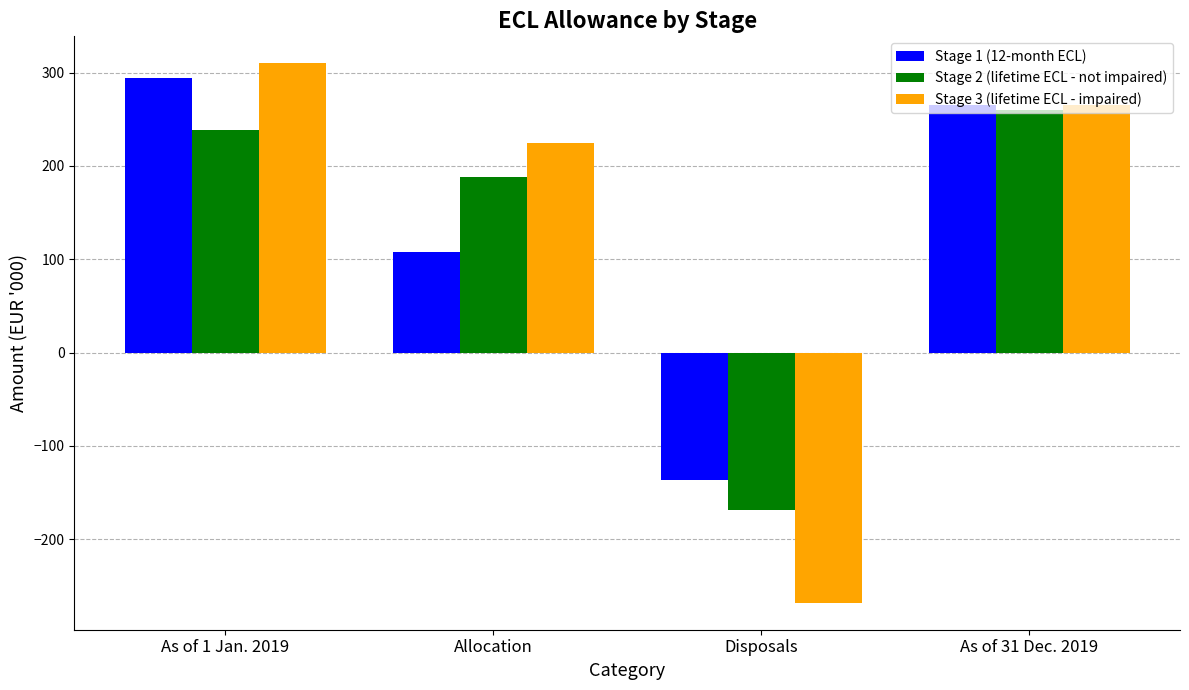

What is the total value across all series at Disposals?

-574